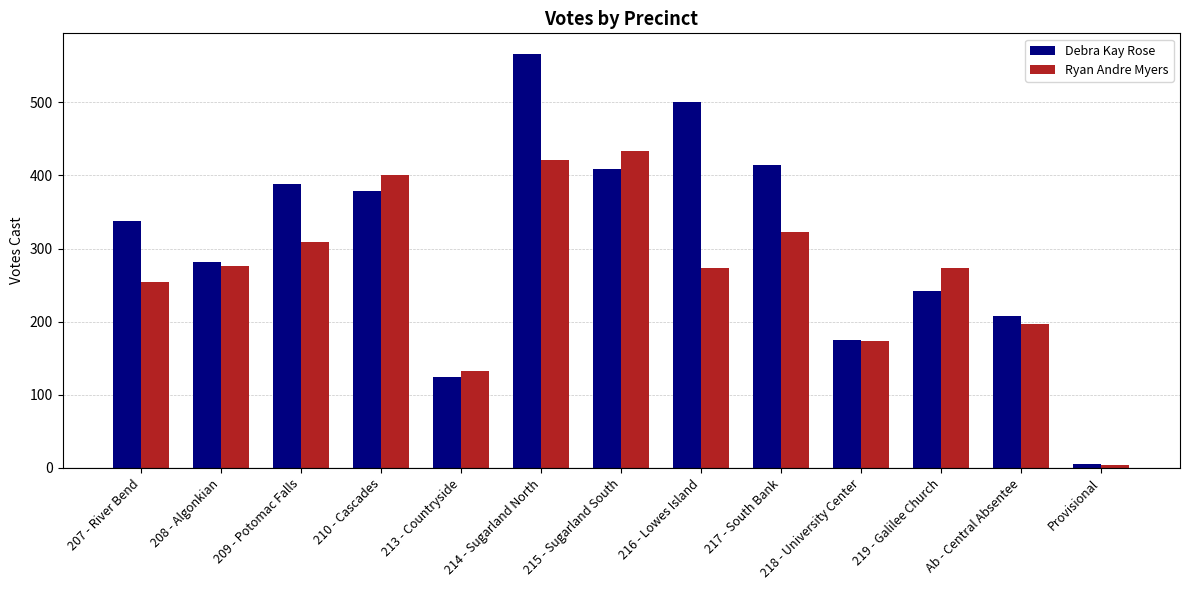

Which series changed the most between 217 - South Bank and Provisional?

Debra Kay Rose